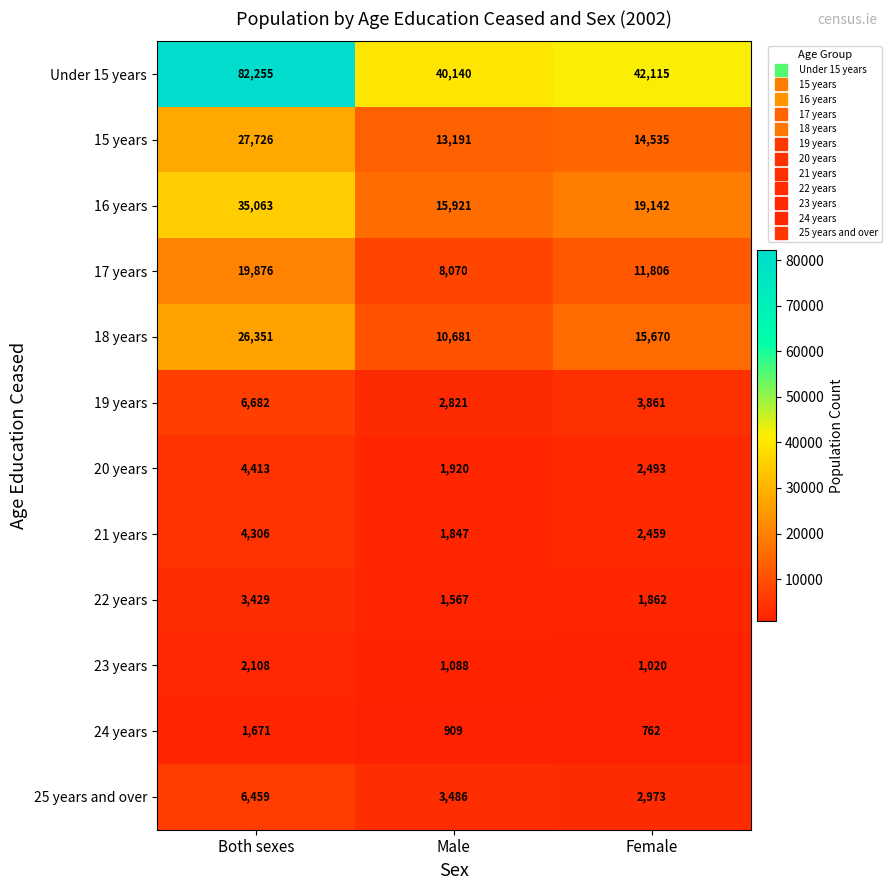

At which category is the sum across all series the highest?

Both sexes